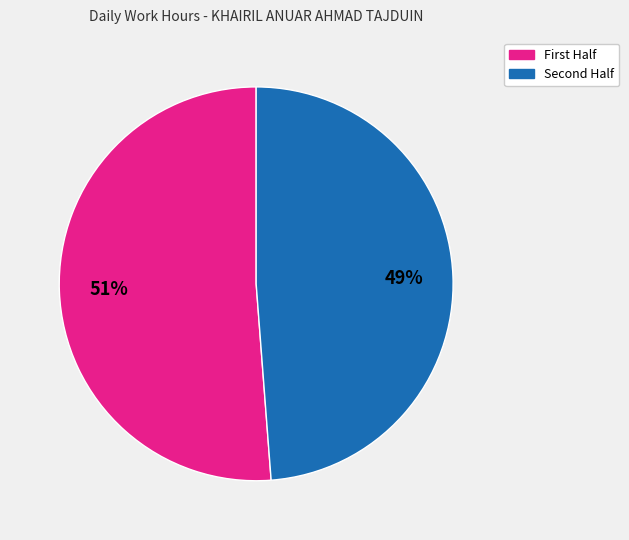

To the nearest percent, what is the average slice percentage?

50%